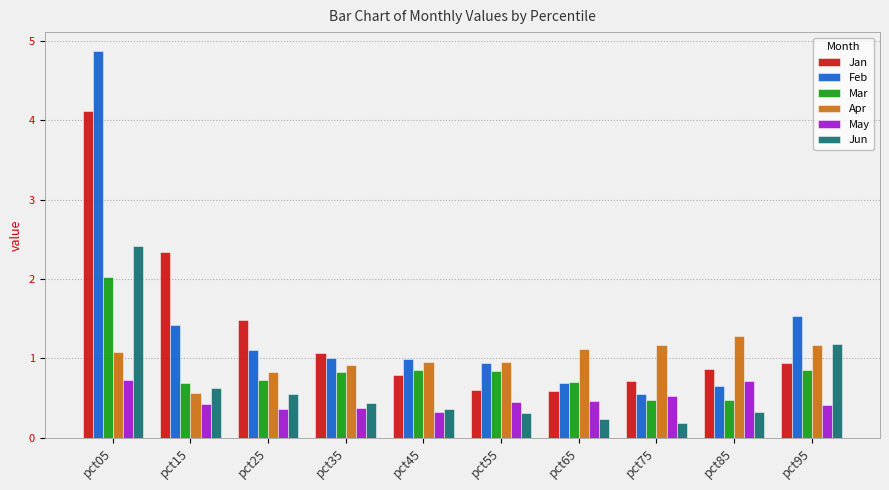

At which label does Feb reach its minimum?

pct75